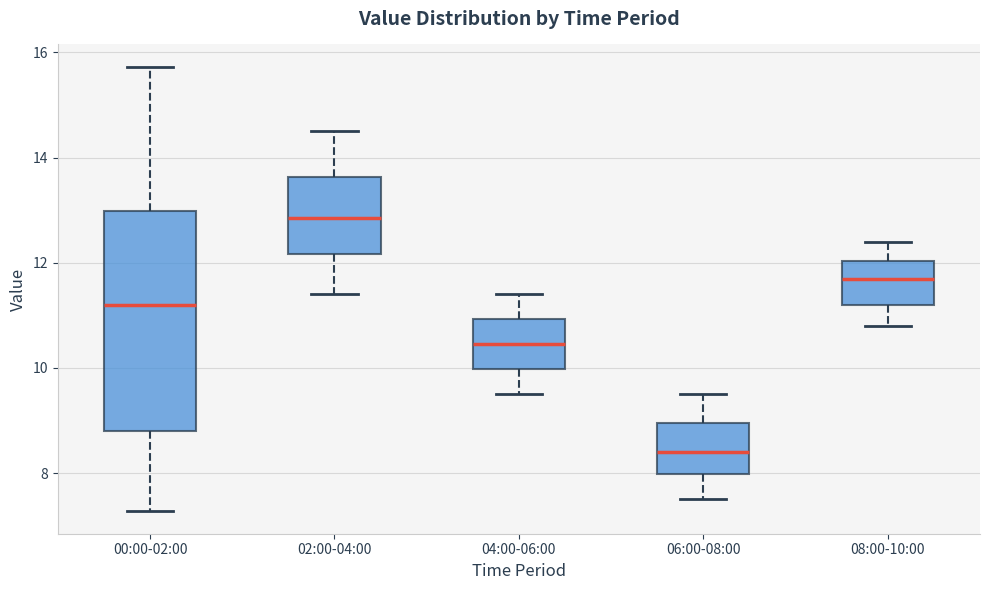

Which box's median line is the highest?

02:00-04:00